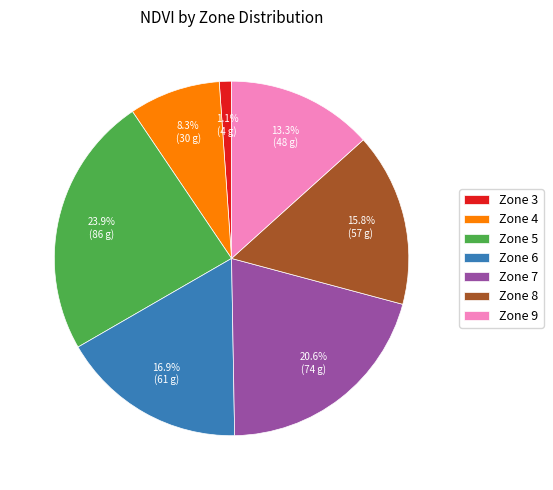

To the nearest percent, what percentage of the pie is Zone 7?

21%